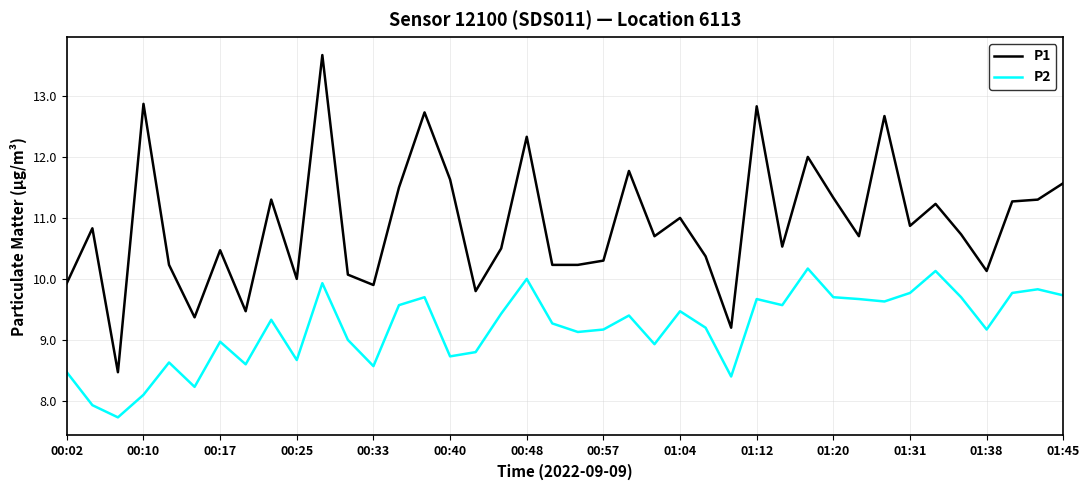

Which series has the largest total across all categories?

P1